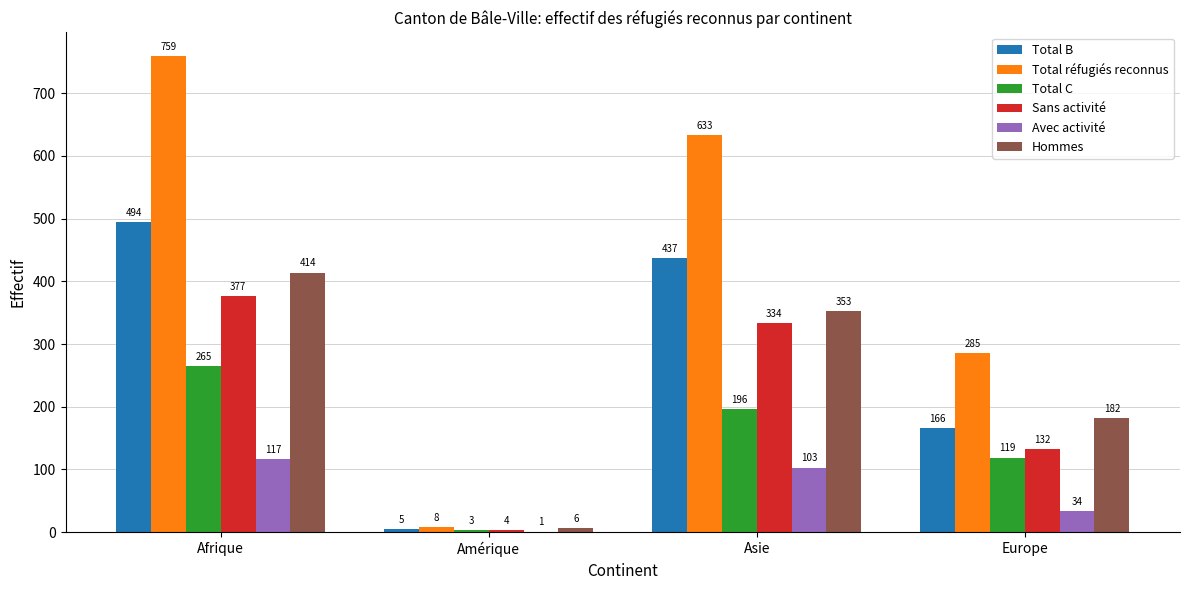

Between Afrique and Europe, which series saw the biggest shift?

Total réfugiés reconnus